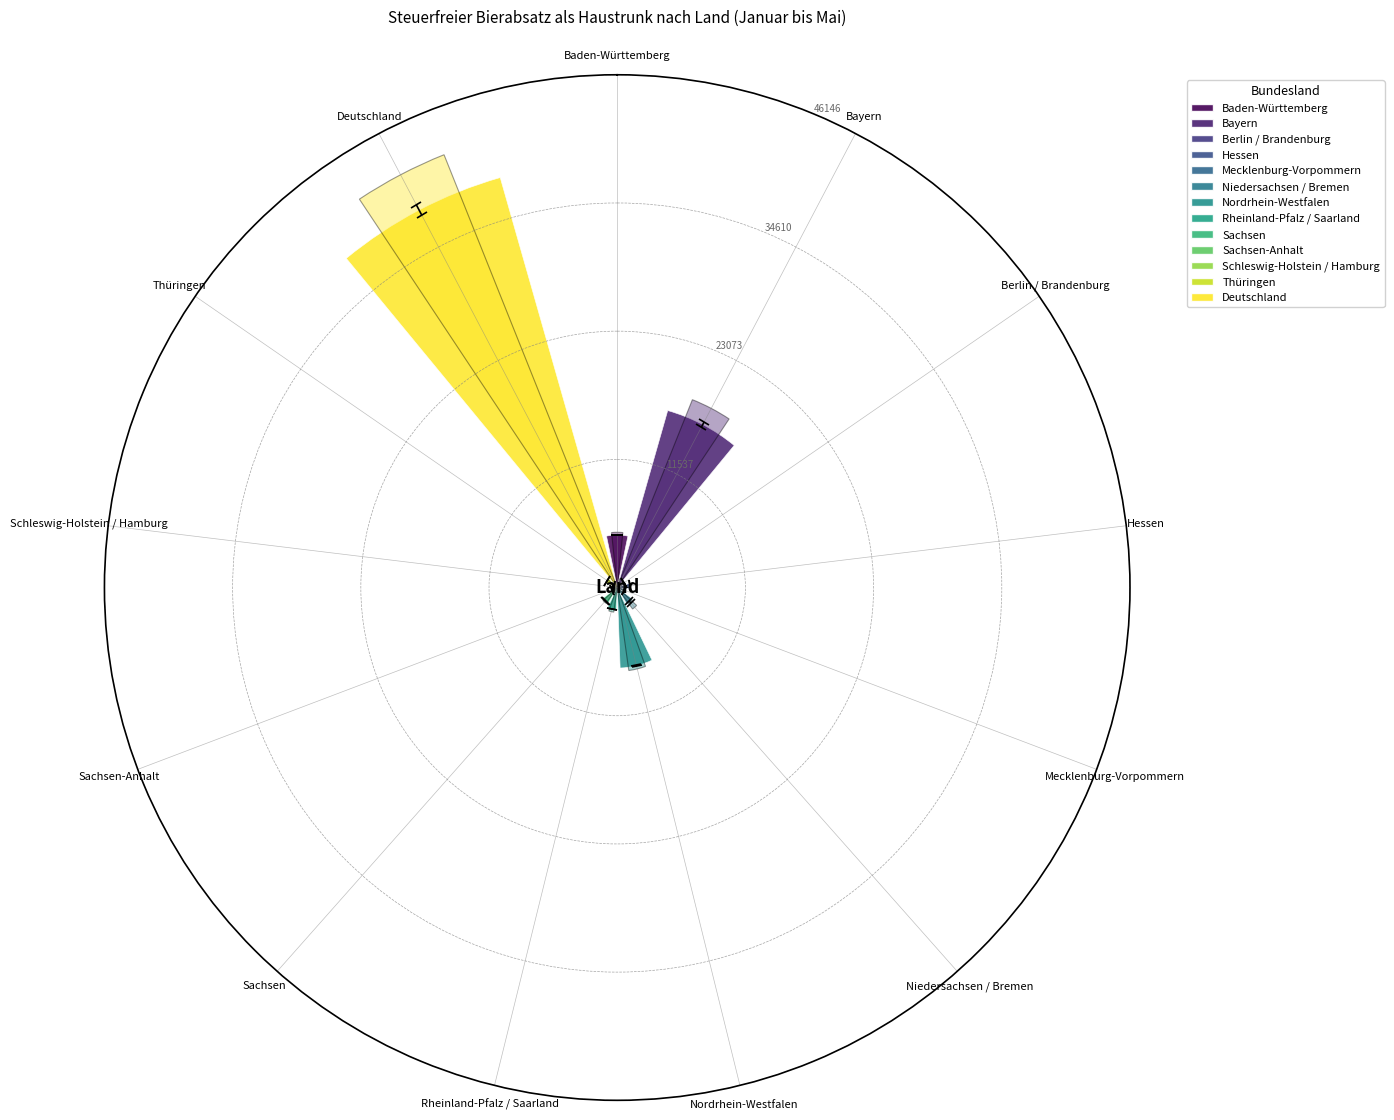

Does the chart contain any negative values?

No